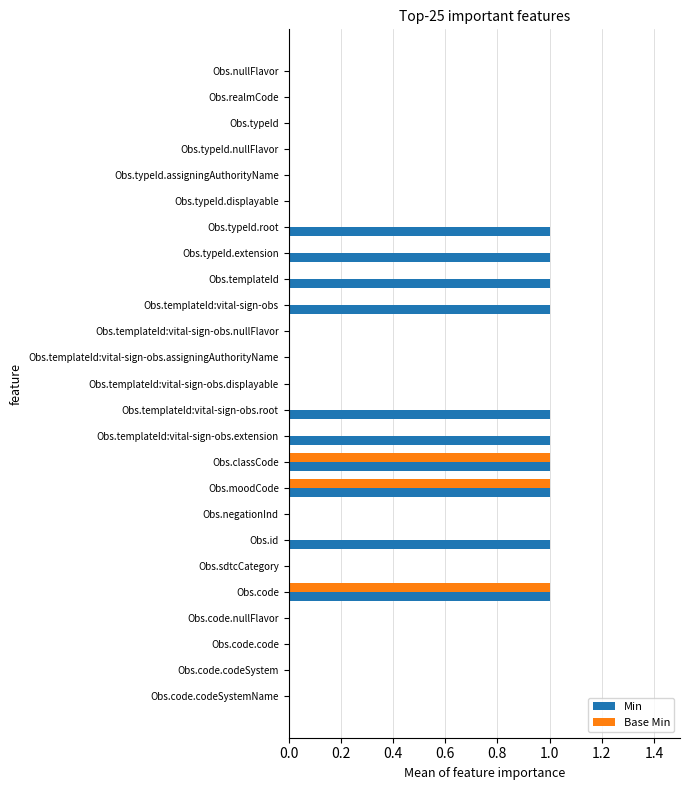

True or false: Base Min has a value of 1 at Obs.nullFlavor.

False